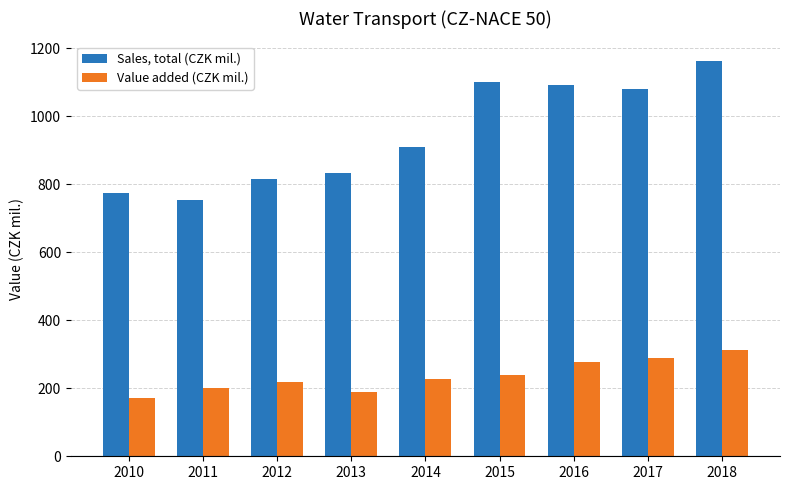

List the series in order of their peak value, lowest first.

Value added (CZK mil.), Sales, total (CZK mil.)